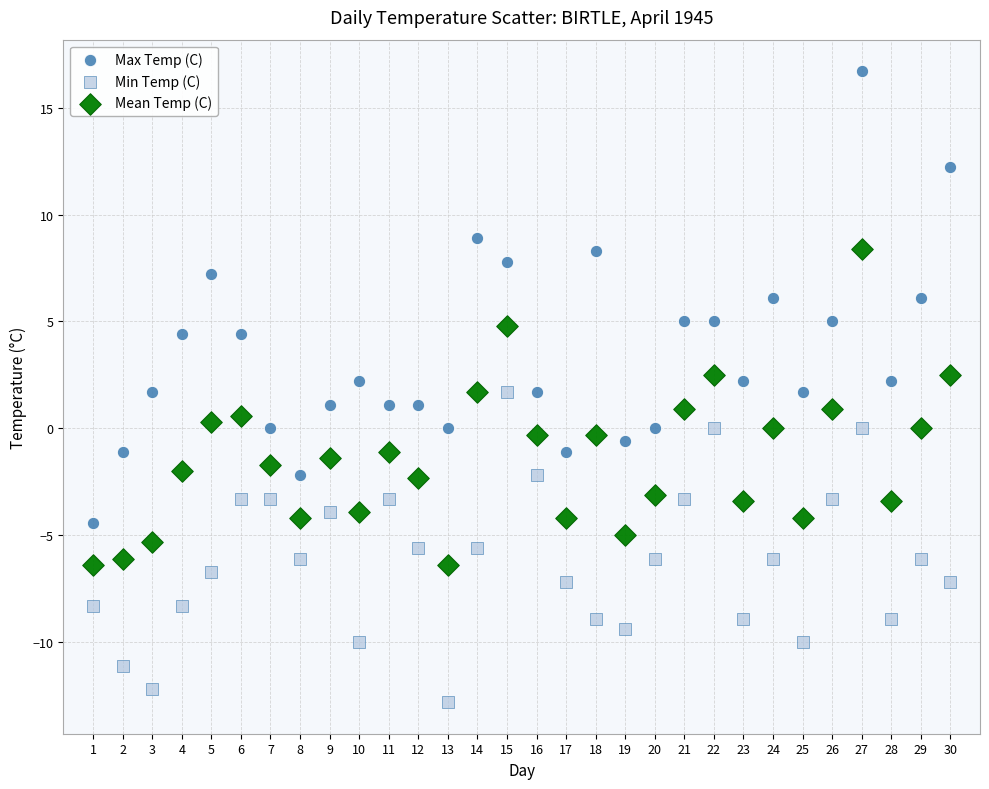

Which series has the widest spread of Y values?

Max Temp (C)